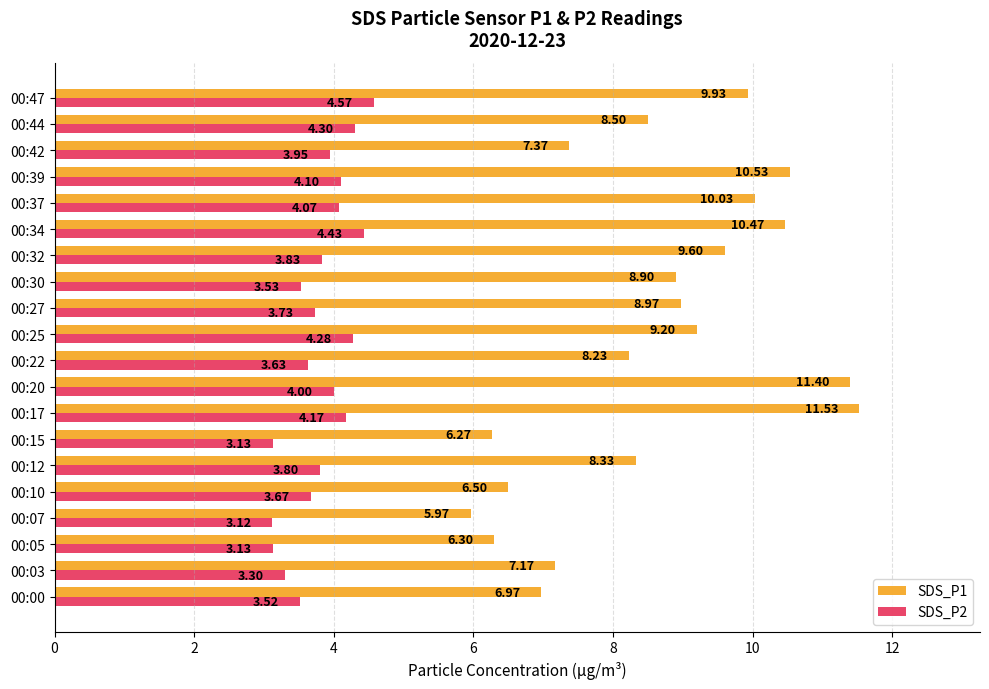

What is the average value of the SDS_P1 series?

8.6